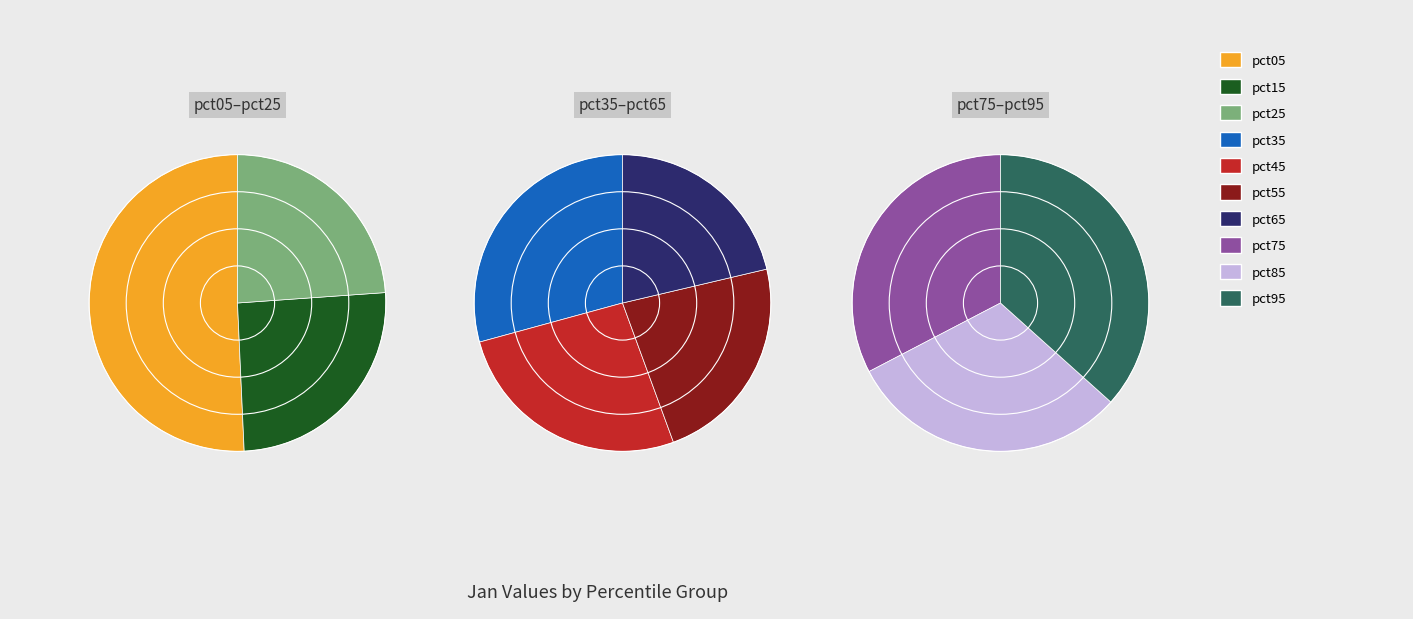

What is the change in value from pct35 to pct45?

-0.1